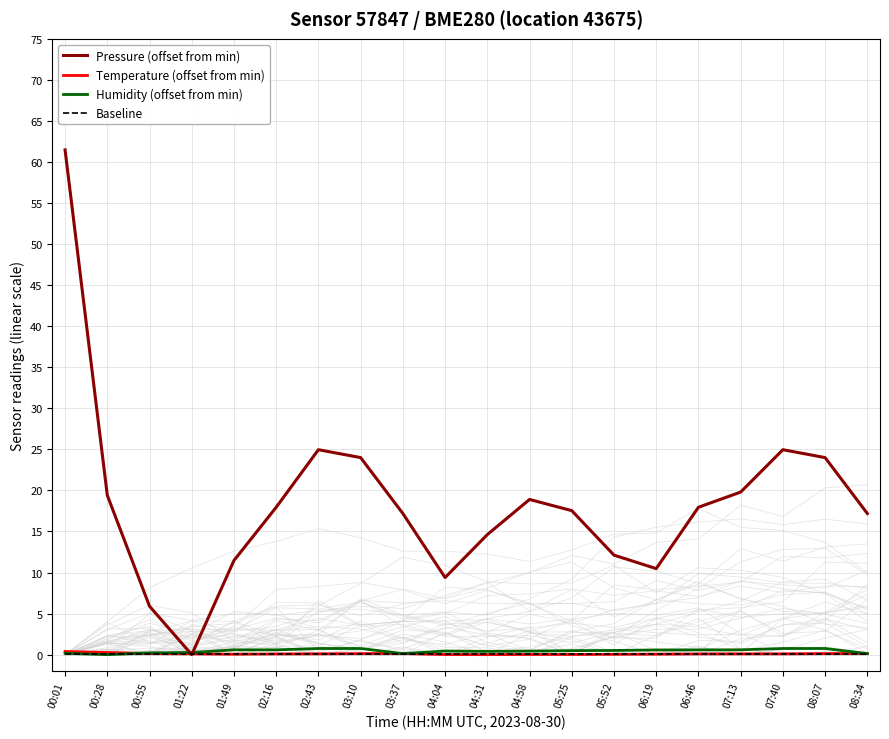

What position from the left is 03:37?

9